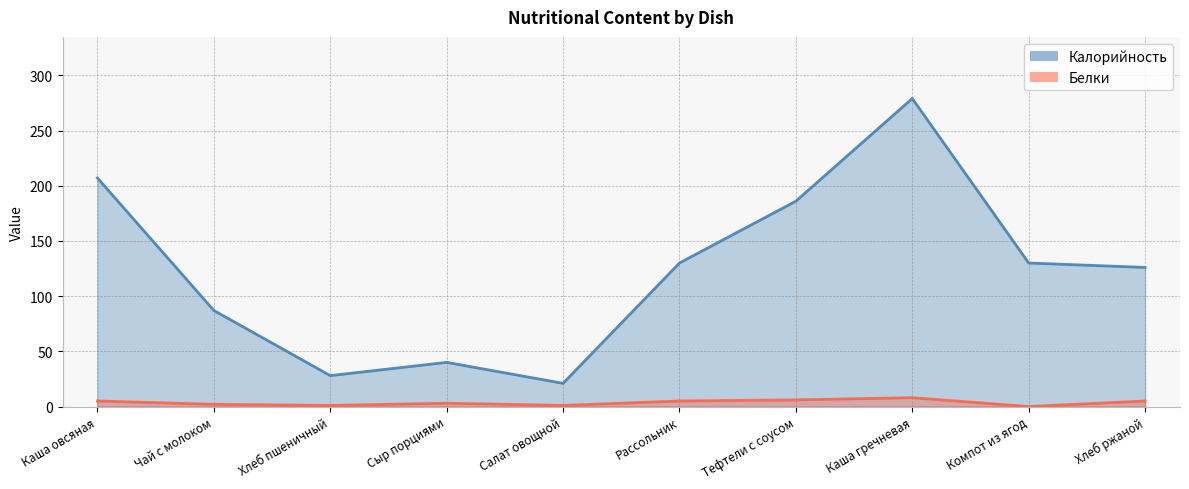

What is the difference between the highest and lowest values at Рассольник?

125